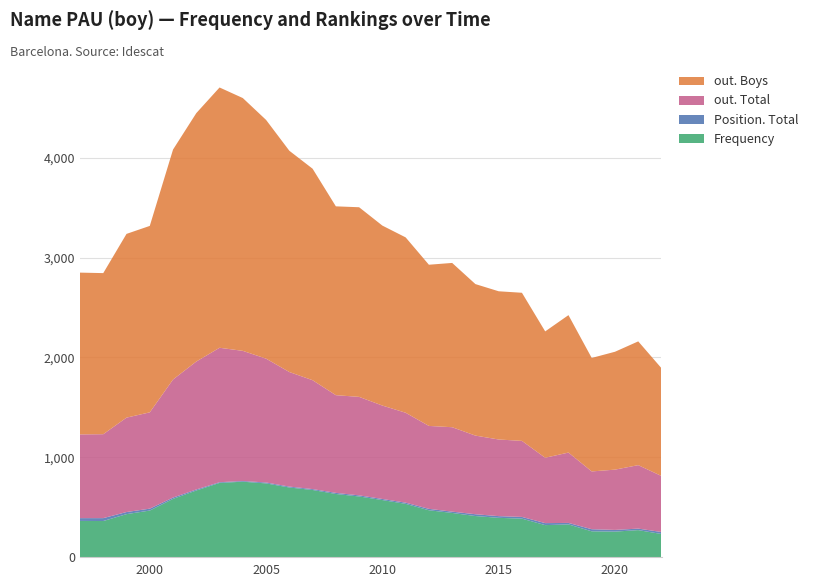

Reading right to left, extract all data points from this chart.

Frequency: 231	270	255	258	327	320	385	393	411	442	469	533	571	607	632	672	697	738	755	743	667	583	466	430	361	362
Position. Total: 20	15	17	21	15	20	17	17	18	13	14	12	11	11	11	9	9	9	7	7	10	13	19	21	29	28
out. Total: 561	636	604	579	705	655	762	768	788	846	831	901	936	987	979	1091	1148	1241	1304	1347	1282	1183	965	946	841	839
out. Boys: 1080	1240	1181	1137	1377	1266	1484	1485	1518	1646	1615	1757	1803	1900	1892	2119	2217	2392	2533	2608	2489	2304	1868	1841	1614	1621